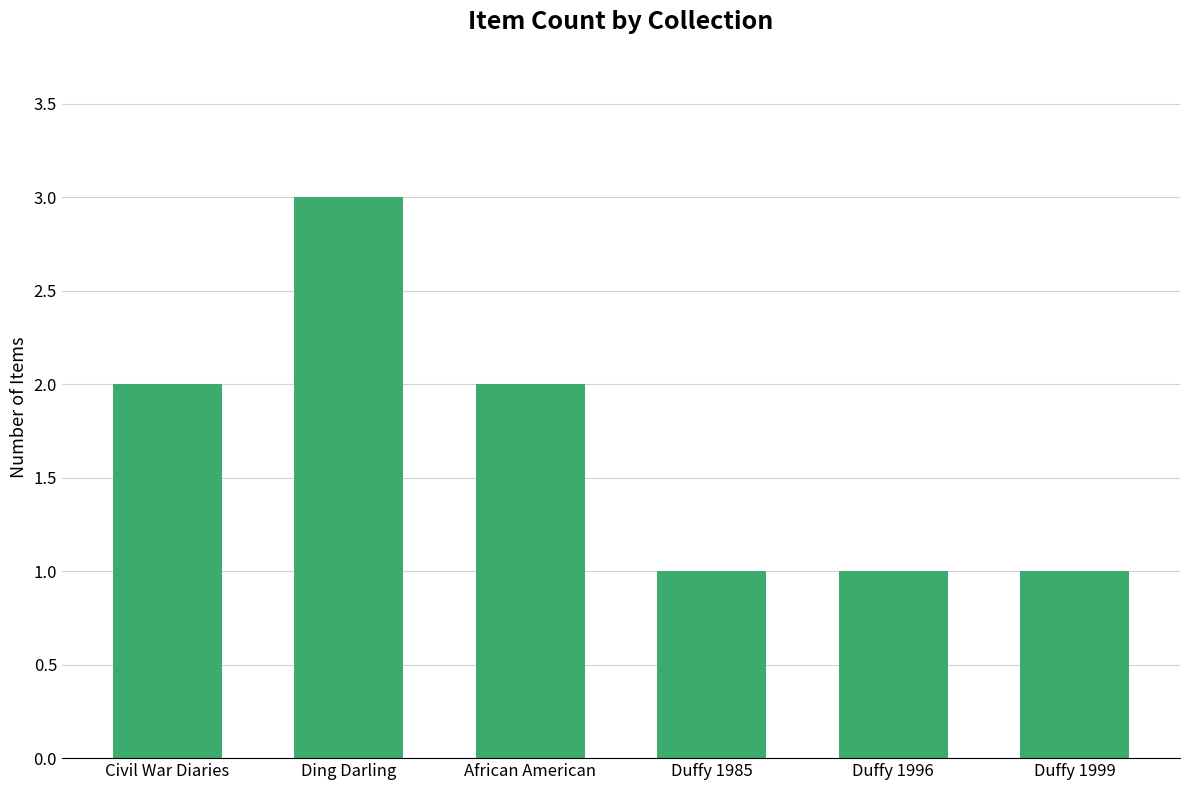

What is the change in value from Ding Darling to African American?

-1